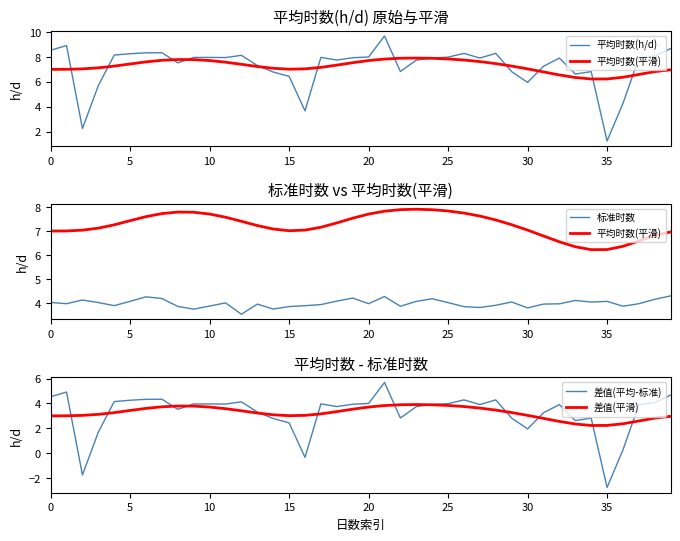

True or false: 差值(平均-标准) has a value of 4.0 at 10.

True